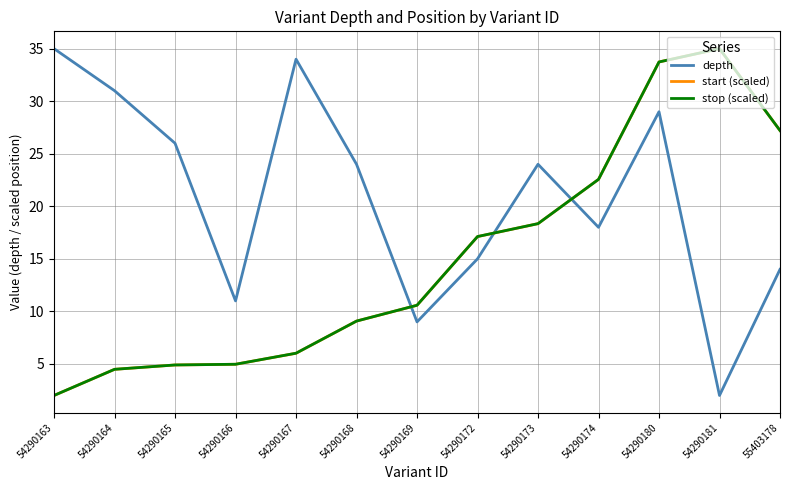

Where do depth and start (scaled) first cross each other?

54290168 and 54290169